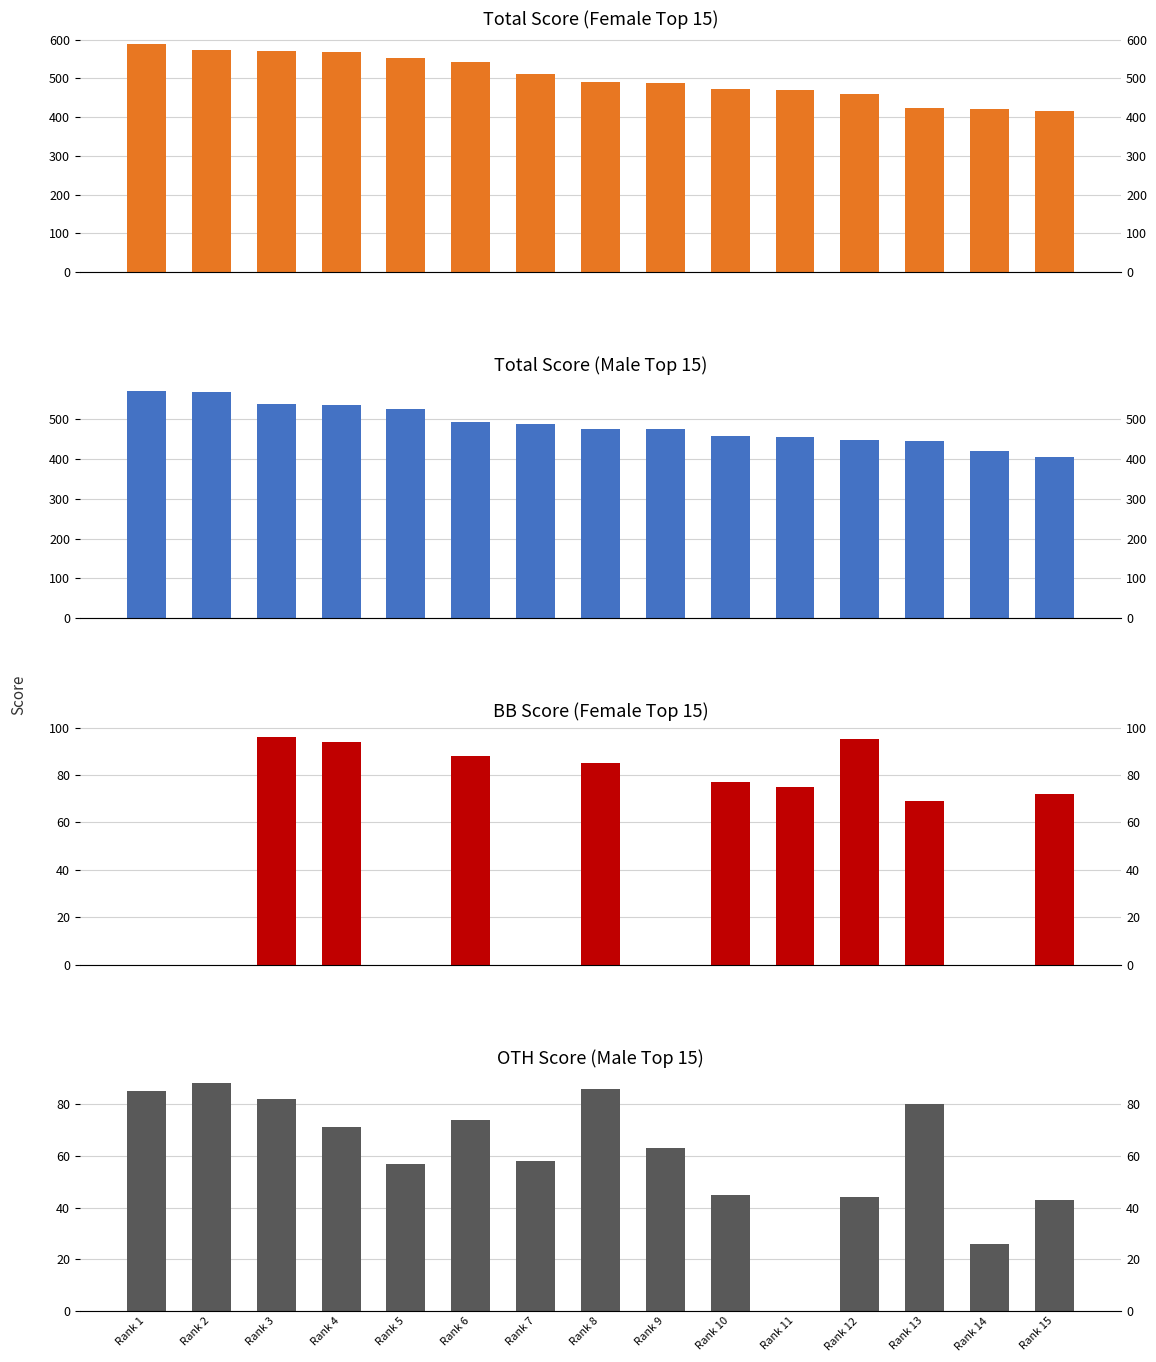

The BB (Female) series shows 32 at Rank 15. True or false?

False